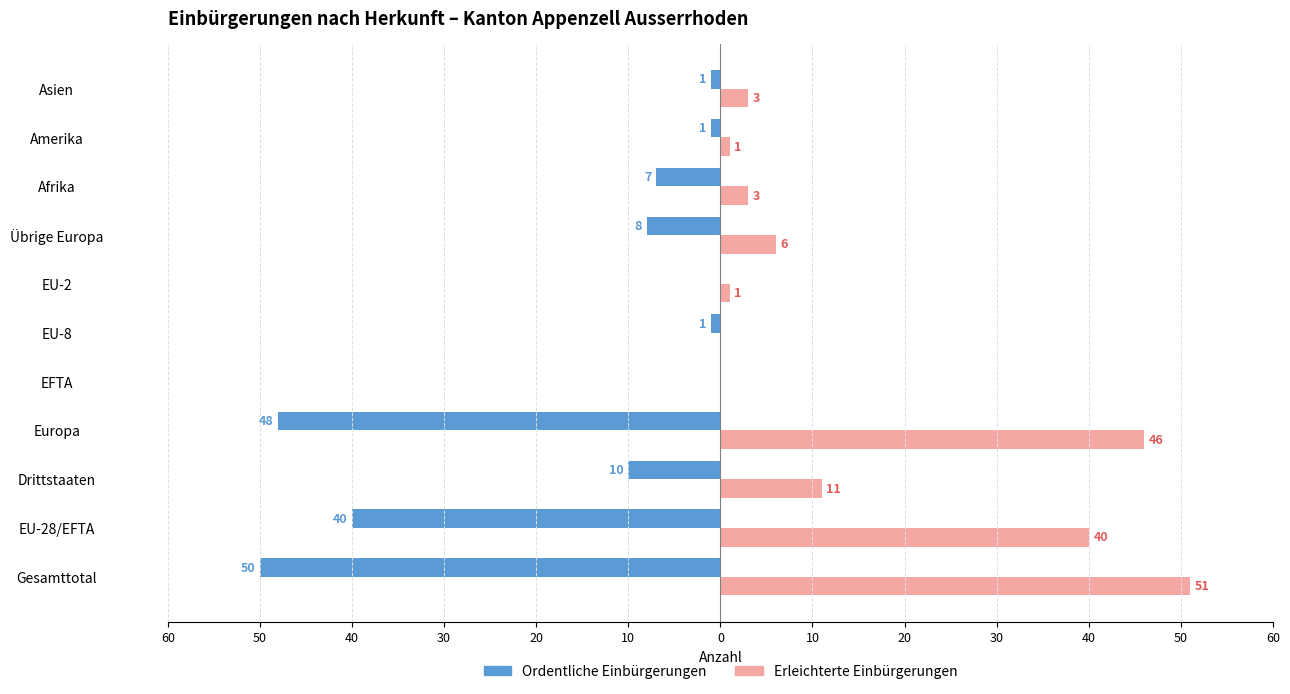

What is the sum of all Erleichterte Einbürgerungen values?

162